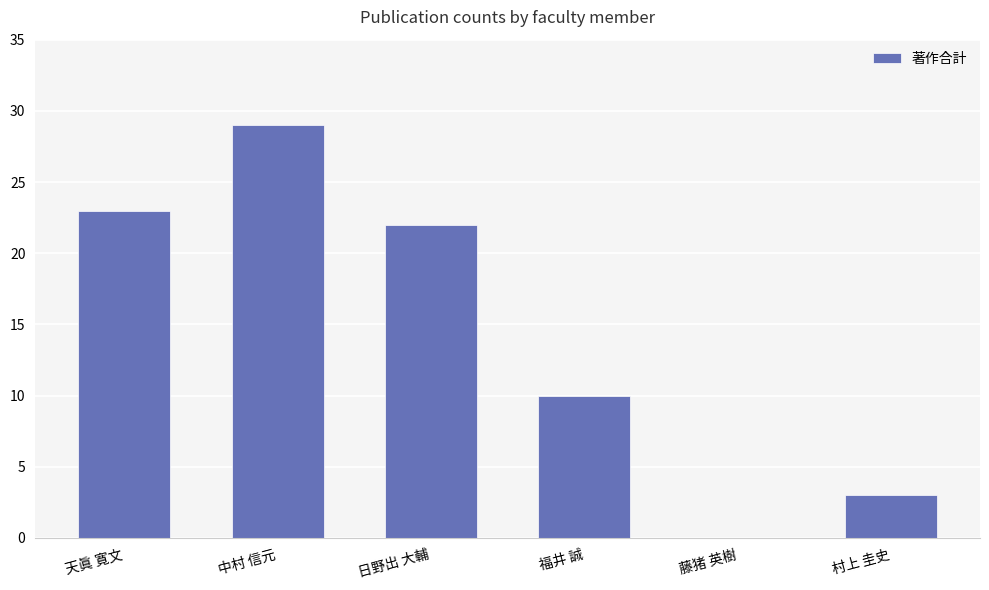

How many distinct data groups are displayed?

1